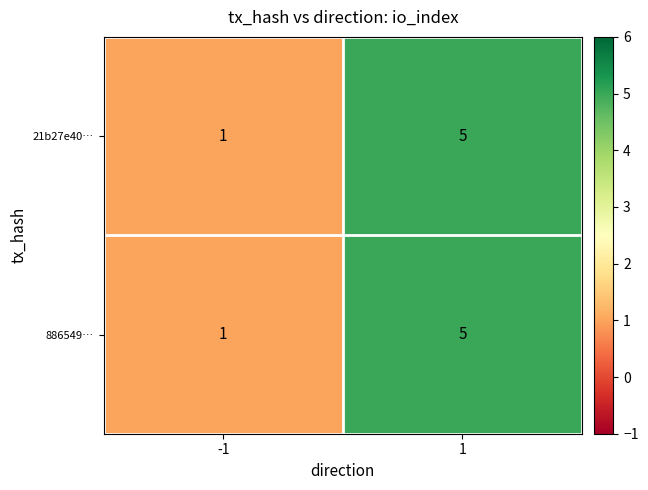

What is the smallest value displayed?

1